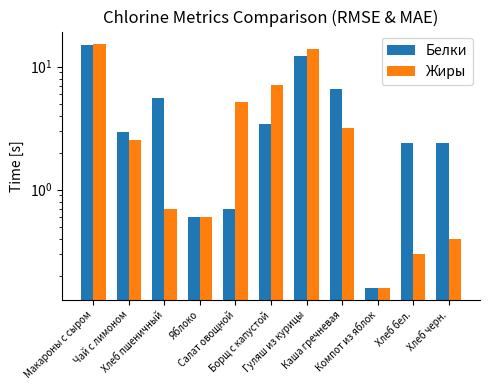

Reading right to left, list all the values displayed in this chart.

Белки: Хлеб черн.=2.4	Хлеб бел.=2.4	Компот из яблок=0.2	Каша гречневая=6.6	Гуляш из курицы=12.1	Борщ с капустой=3.4	Салат овощной=0.7	Яблоко=0.6	Хлеб пшеничный=5.6	Чай с лимоном=2.9	Макароны с сыром=15.1
Жиры: Хлеб черн.=0.4	Хлеб бел.=0.3	Компот из яблок=0.2	Каша гречневая=3.2	Гуляш из курицы=13.9	Борщ с капустой=7.0	Салат овощной=5.1	Яблоко=0.6	Хлеб пшеничный=0.7	Чай с лимоном=2.5	Макароны с сыром=15.4